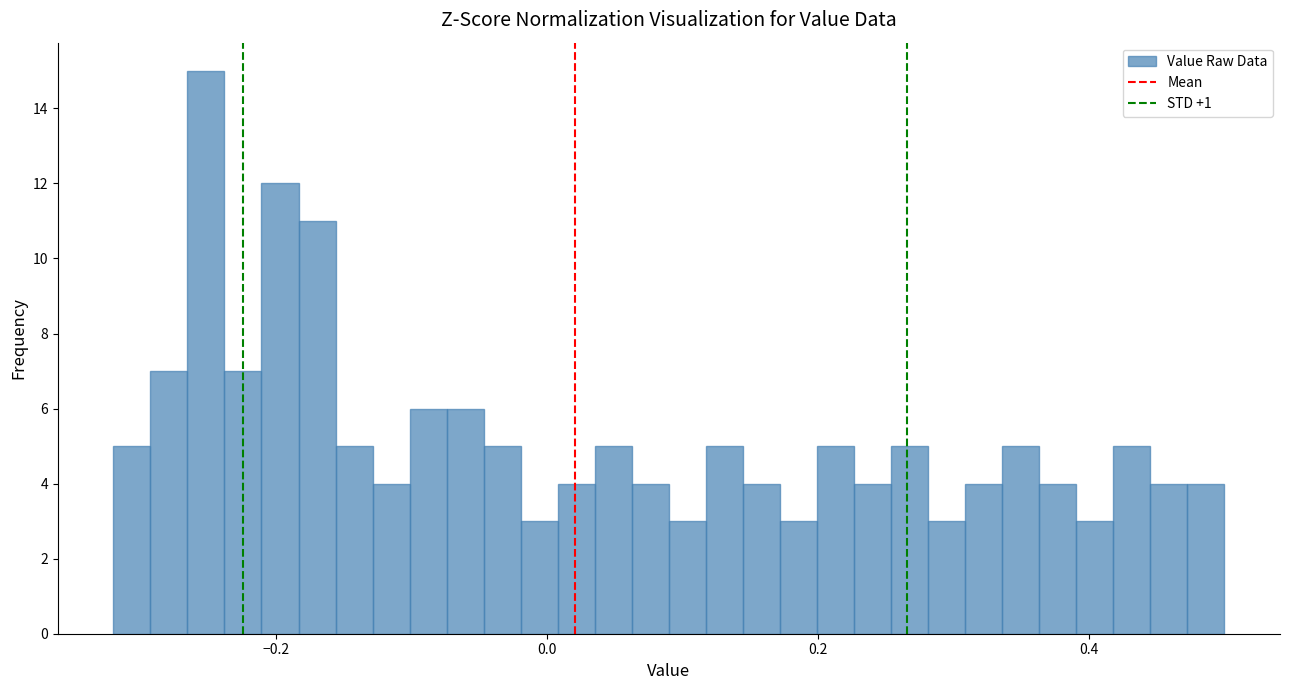

Read against the x-axis, roughly where is the centre of the tallest bar?

-0.26